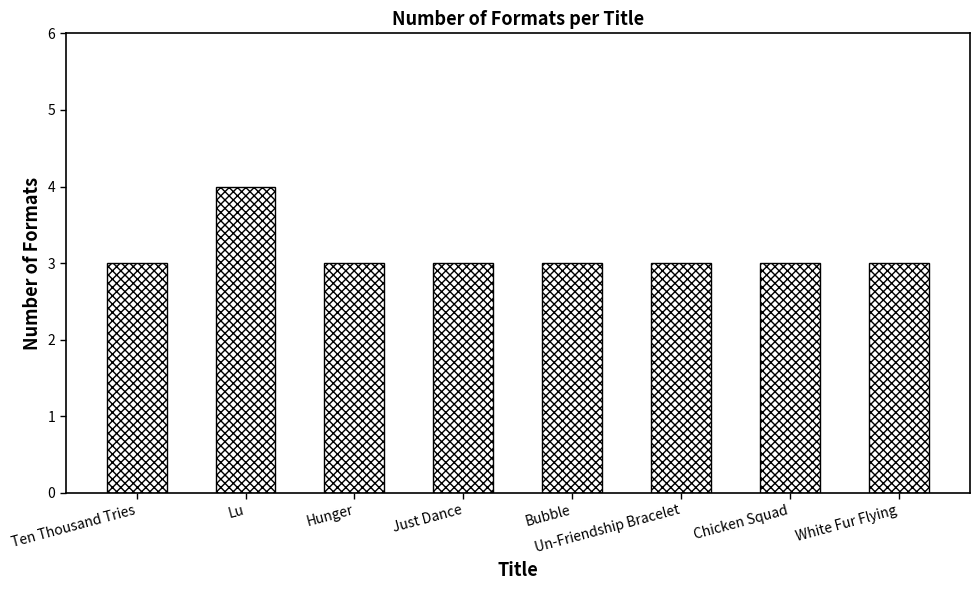

Does the chart contain stacked bars?

No